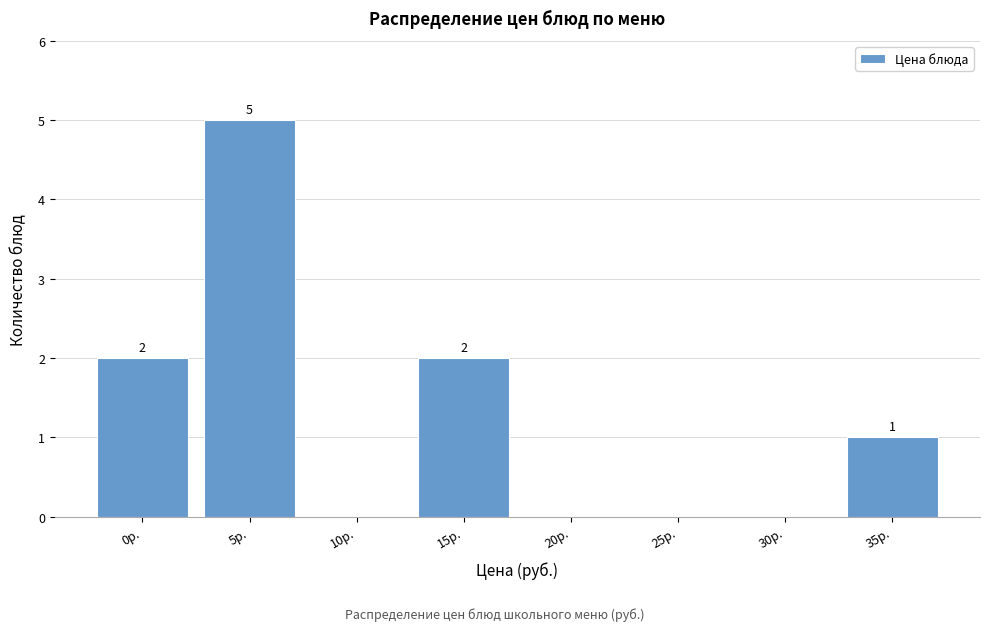

Reading left to right, what are all the values shown in this chart?

0р.=2	5р.=5	10р.=0	15р.=2	20р.=0	25р.=0	30р.=0	35р.=1